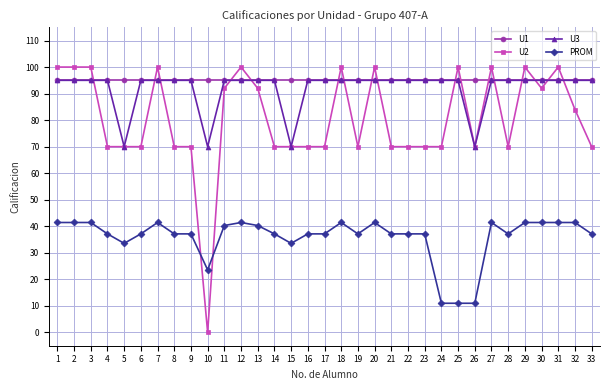

What is the difference between the maximum and minimum values in the U2 series?

100.0